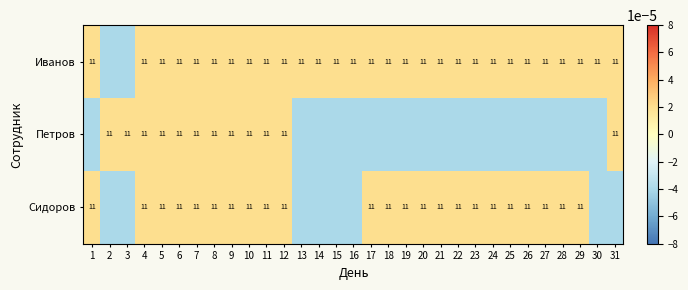

True or false: Сидоров has a value of 0.0 at 25.

False